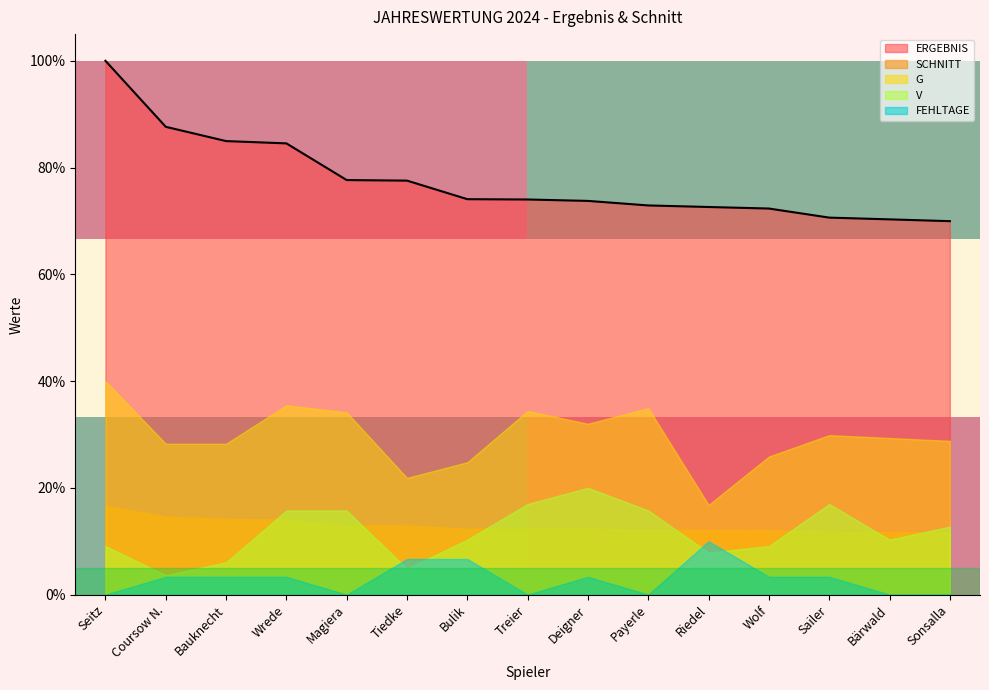

Does the chart display data point markers on the line(s)?

No